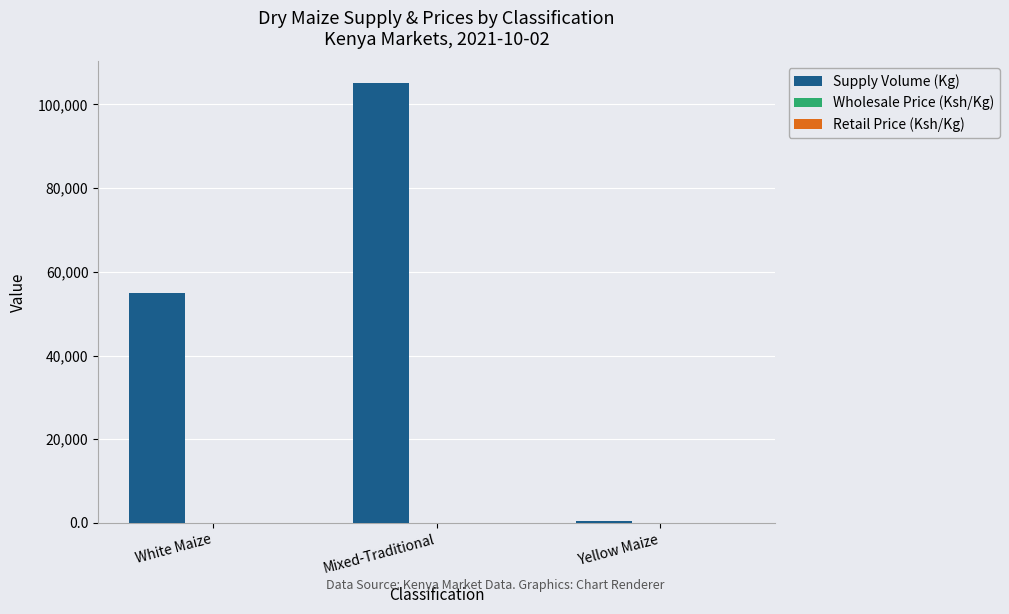

What is the maximum value shown in the chart?

105000.0